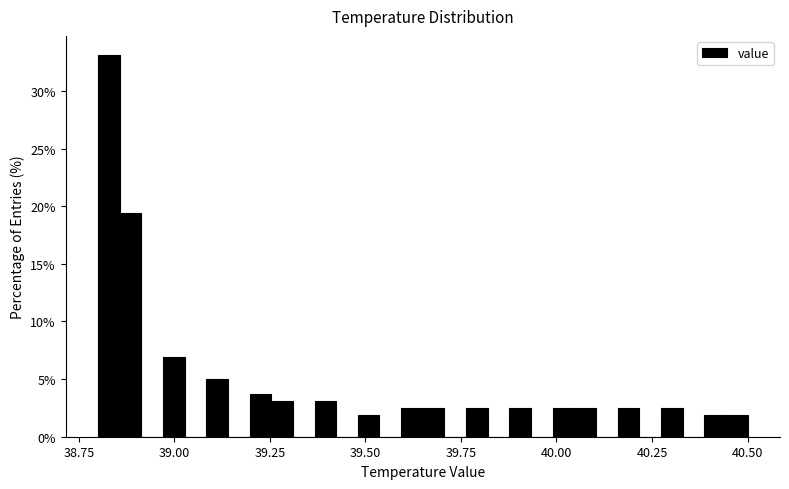

Around what value on the x-axis is the tallest bar? Give the approximate position of its centre, as read against the axis.

38.85